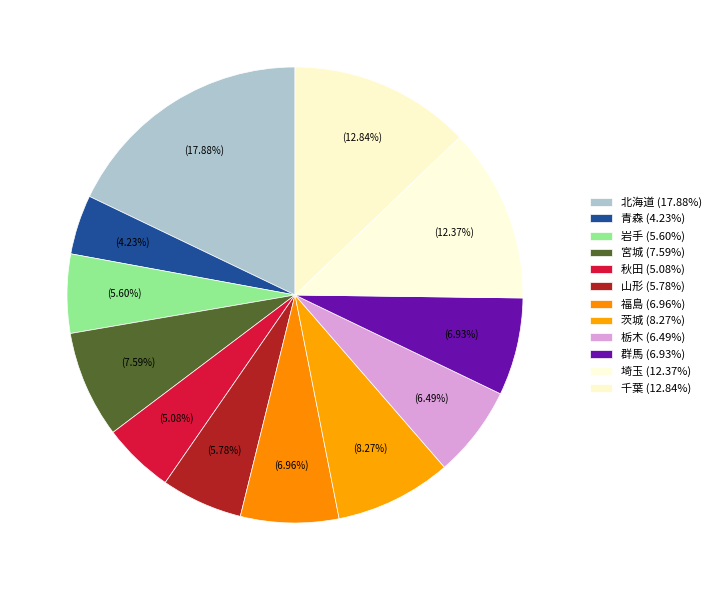

Does any single category account for the majority?

No